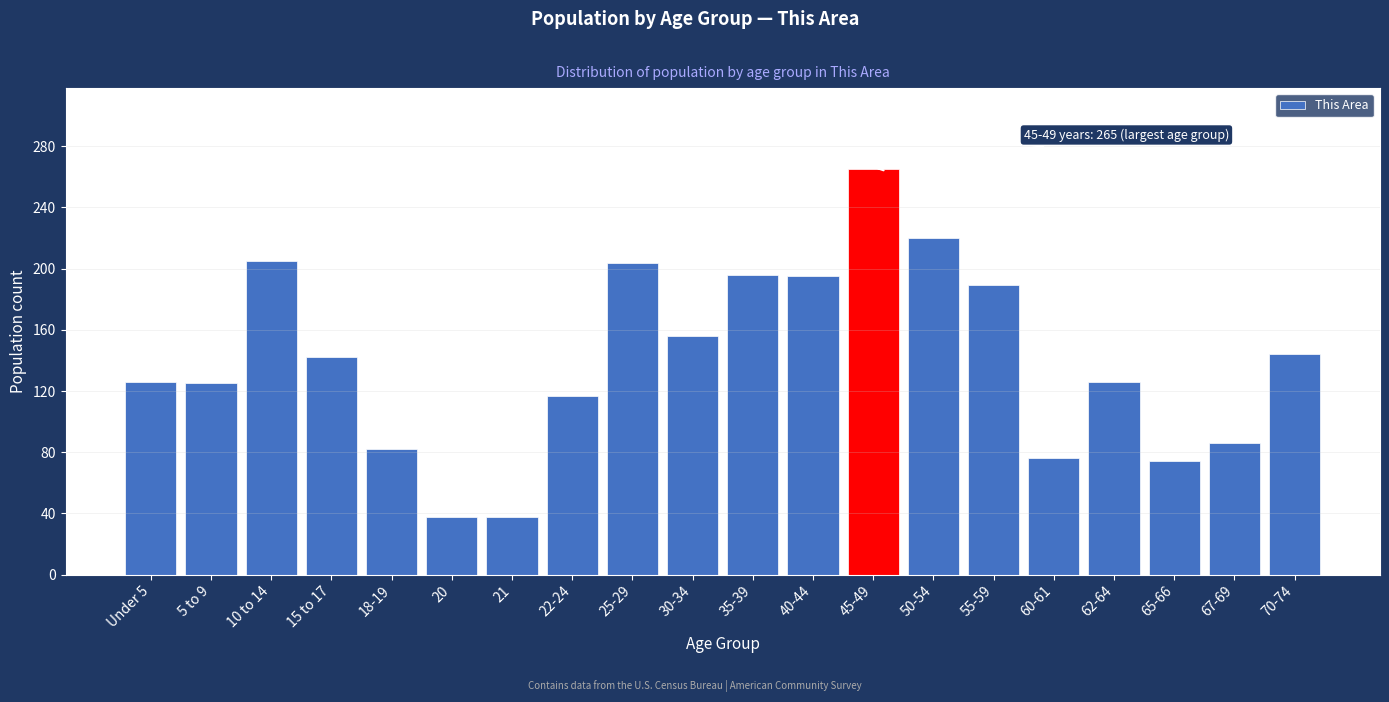

What is the label of the 5th bar from the right?

60-61